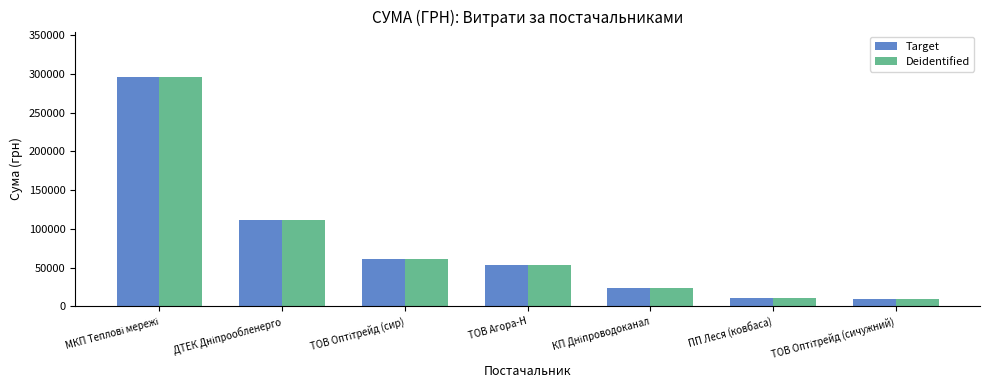

Read the Deidentified value at ПП Леся (ковбаса).

10355.9